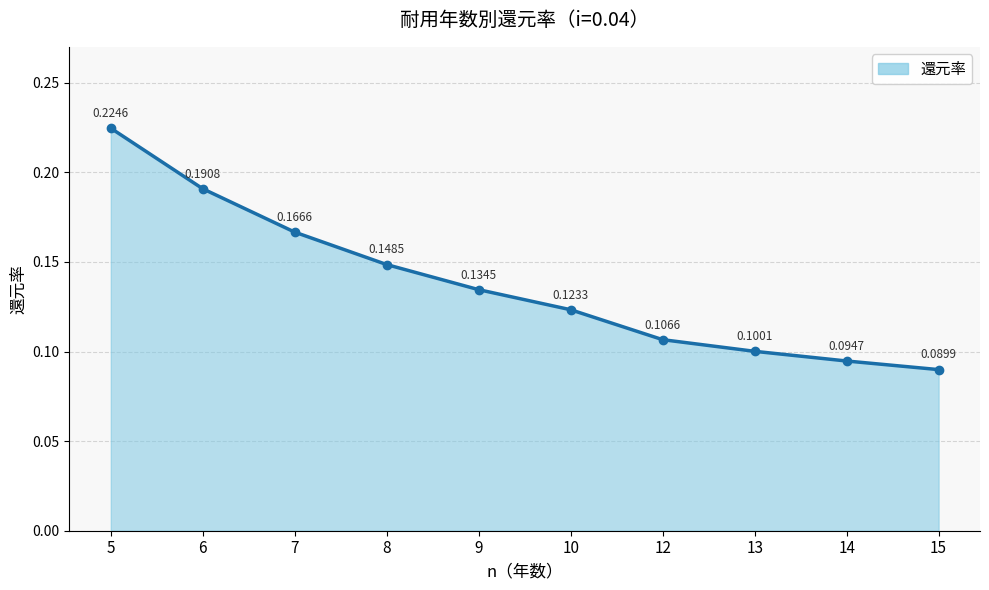

What is the change in value from 8 to 15?

-0.1